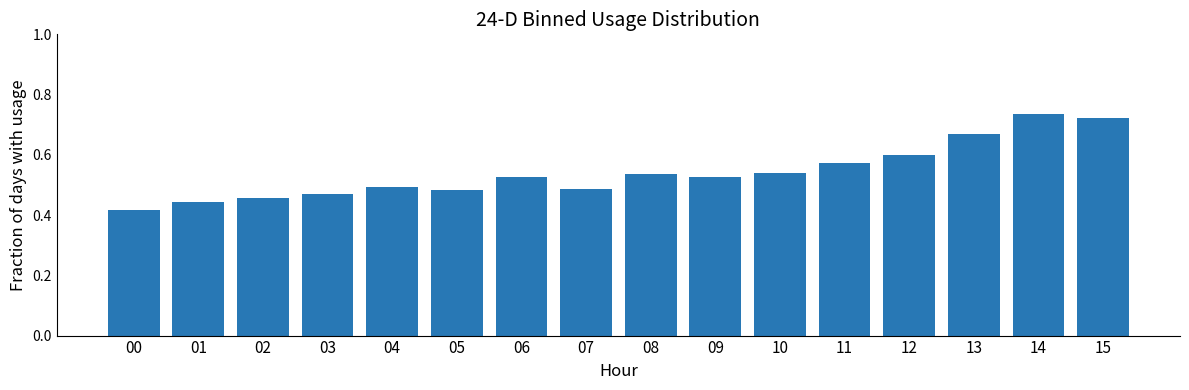

At which category does the chart reach its minimum across all series?

00